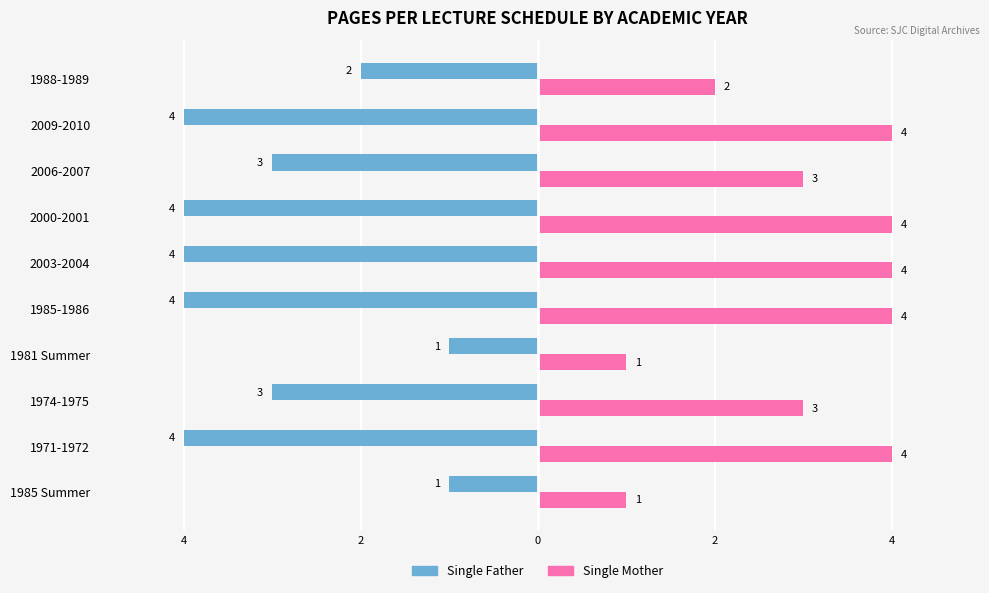

How many distinct data groups are displayed?

2